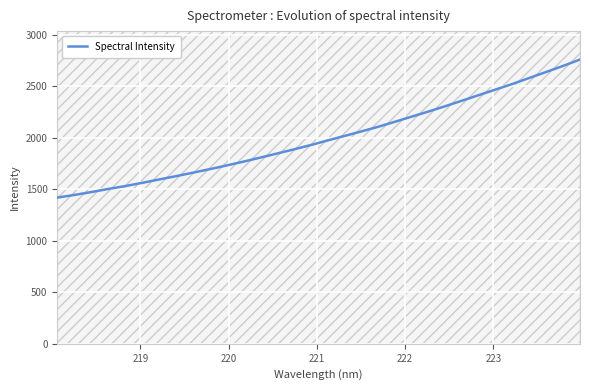

How many categories are shown in the chart?

32